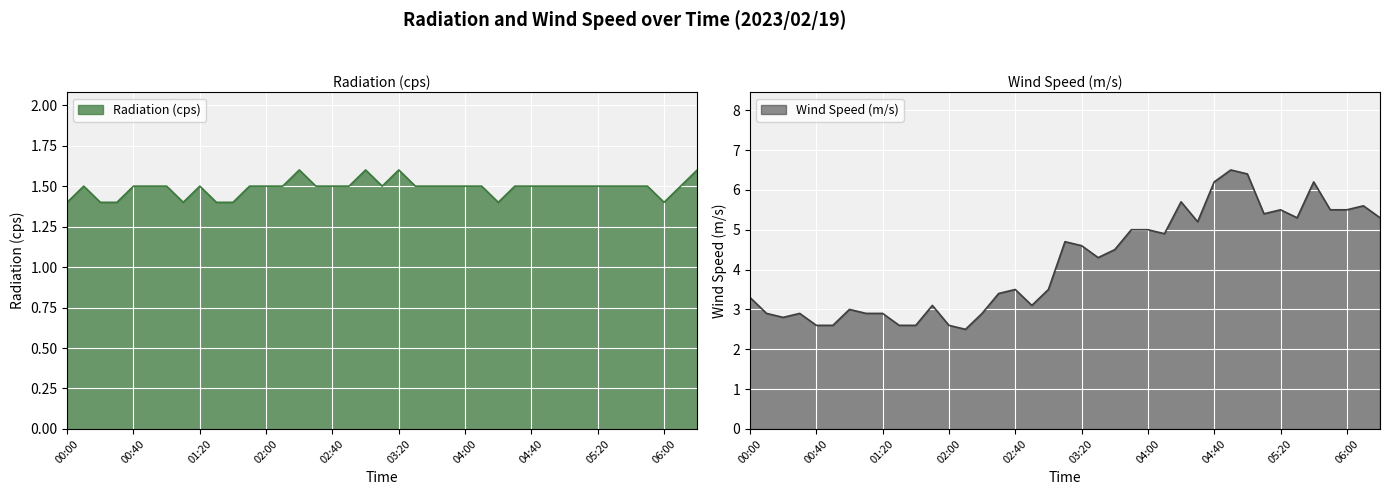

Rank the series at 04:20 from highest to lowest value.

Wind Speed (m/s), Radiation (cps)